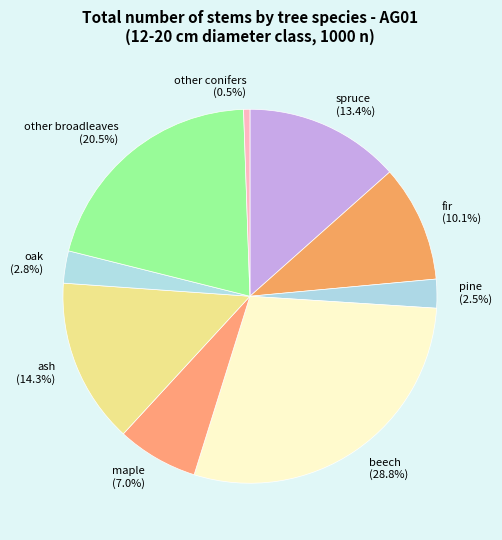

How many slices are in this pie chart?

9